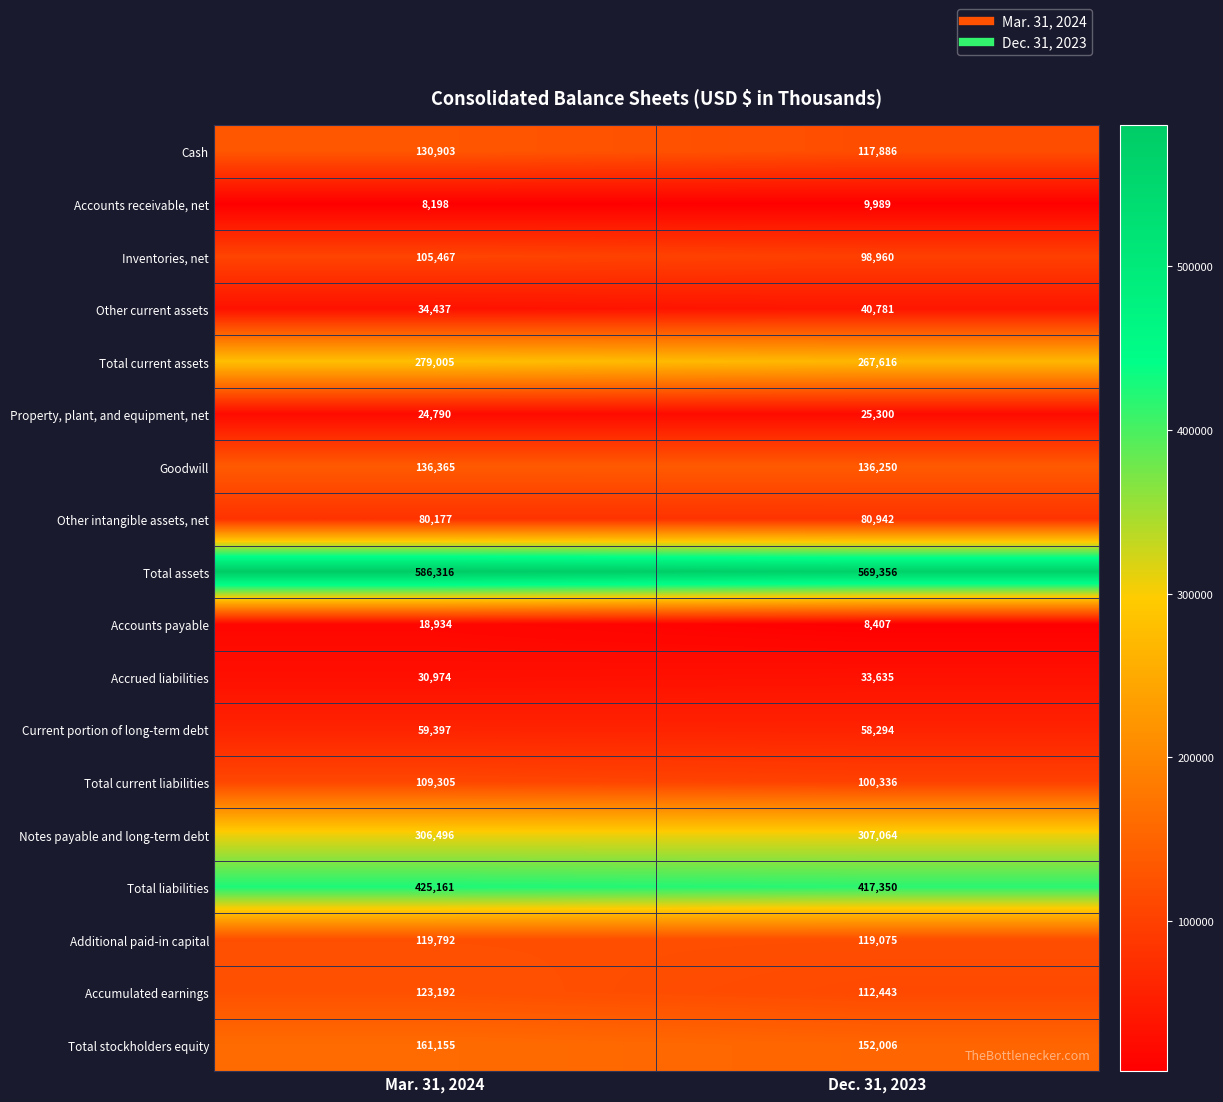

What value does the Other intangible assets, net series have at Dec. 31, 2023?

80942